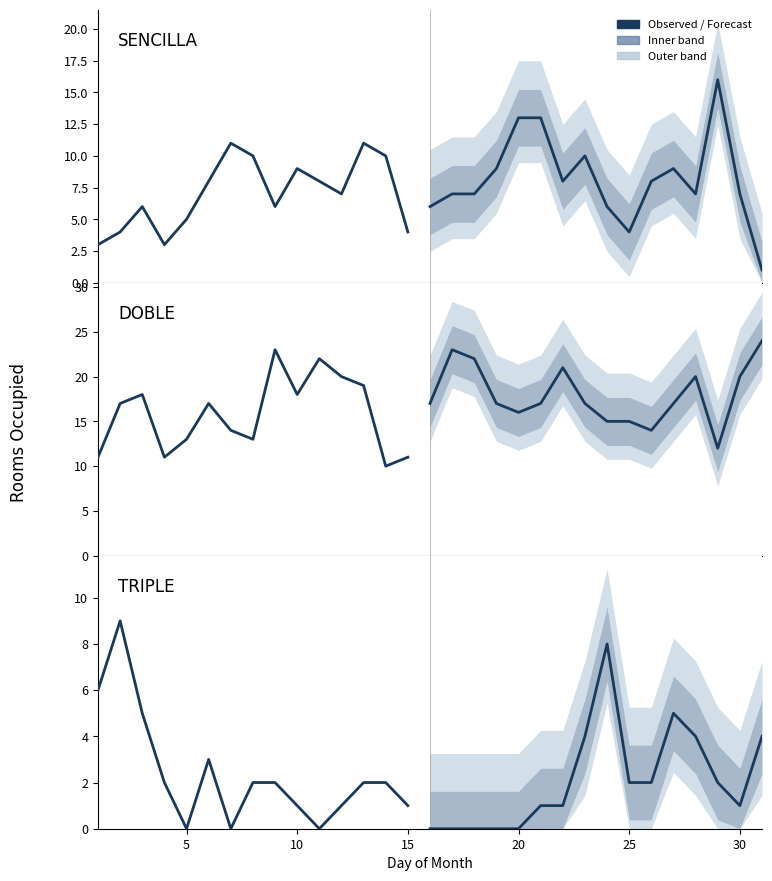

List the series in order of their overall mean, lowest first.

TRIPLE, SENCILLA, DOBLE